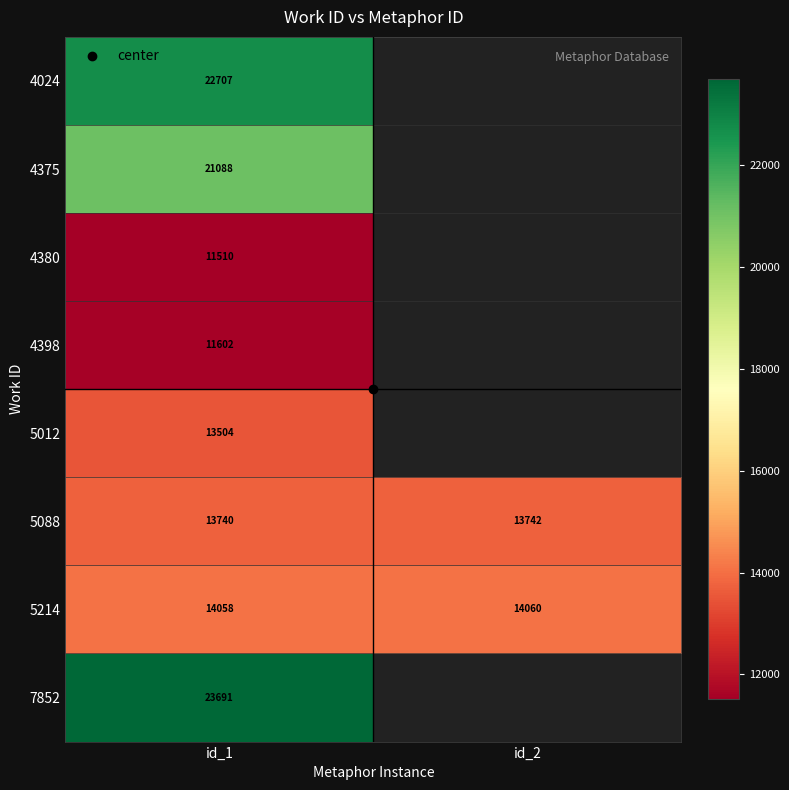

What is the difference between the 5214 values at id_1 and id_2?

2.0